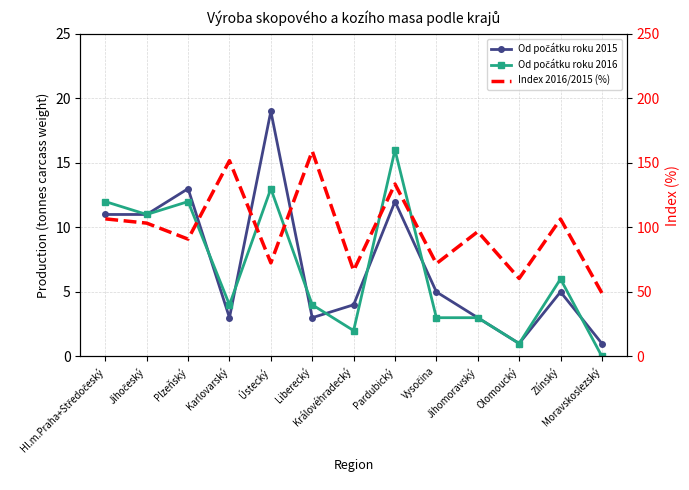

At which label is Od počátku roku 2016 closest to 8?

Zlínský